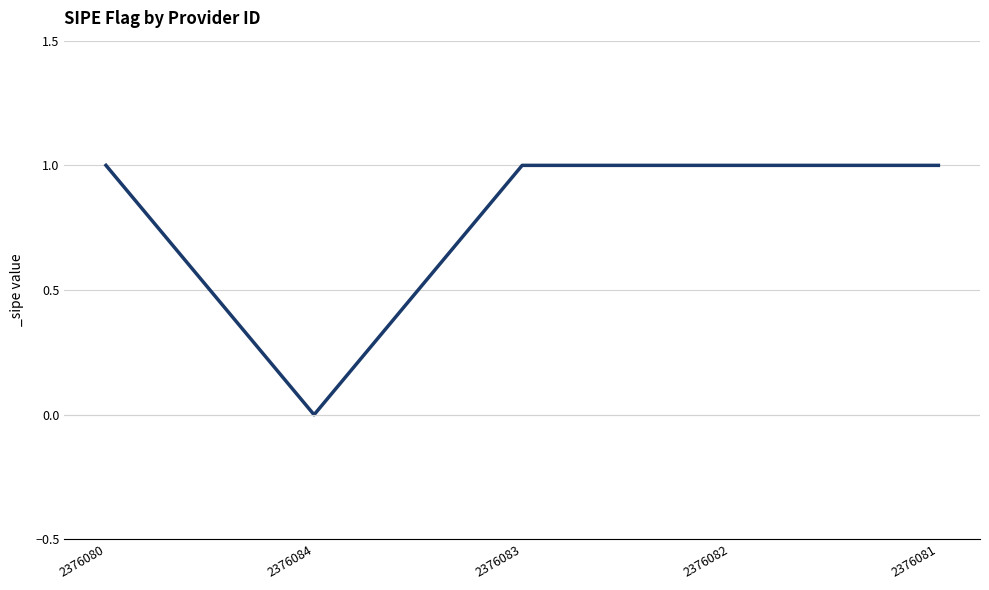

Reading left to right, list all the values displayed in this chart.

2376080=1	2376084=0	2376083=1	2376082=1	2376081=1